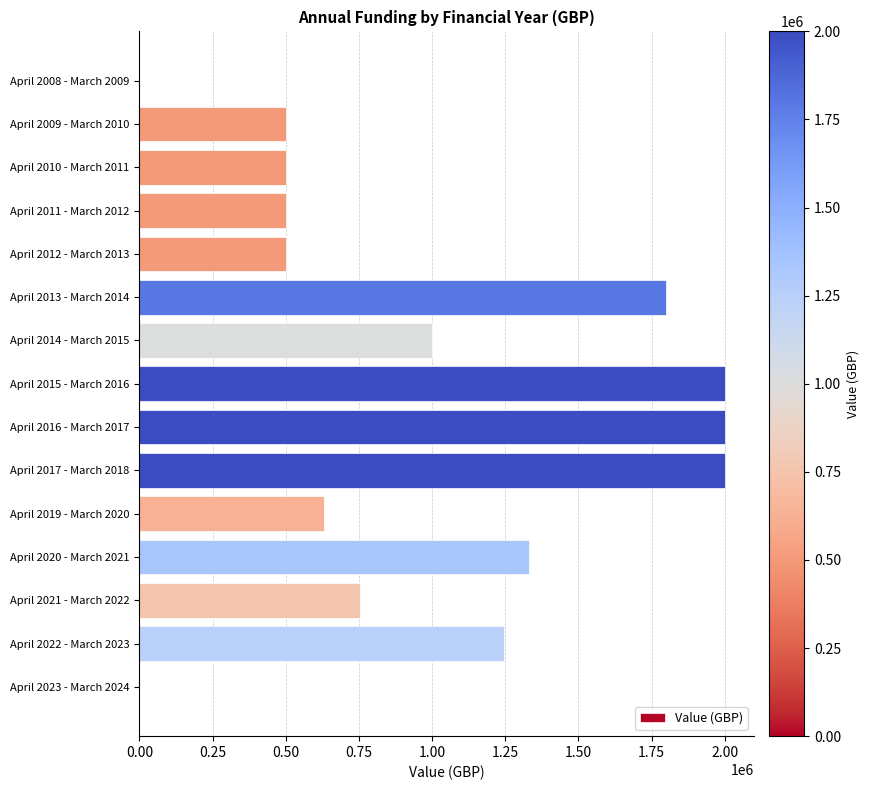

What is the change in value from April 2010 - March 2011 to April 2016 - March 2017?

+1500000